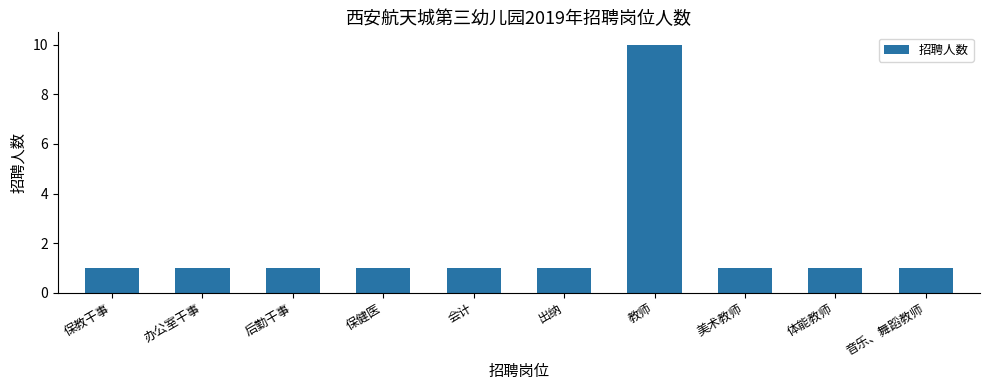

What is the sum of all values?

19